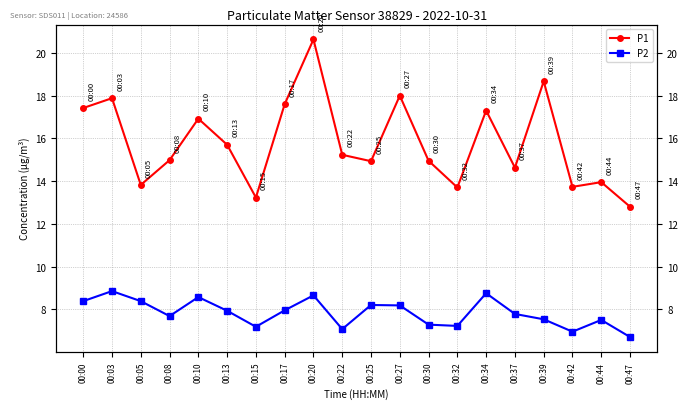

Reading right to left, extract all data points from this chart.

P1: 12.8	13.9	13.7	18.7	14.6	17.3	13.7	14.9	18.0	14.9	15.2	20.6	17.6	13.2	15.7	16.9	15.0	13.8	17.9	17.4
P2: 6.7	7.5	7.0	7.5	7.8	8.8	7.2	7.3	8.2	8.2	7.1	8.7	8.0	7.2	7.9	8.6	7.7	8.4	8.8	8.4